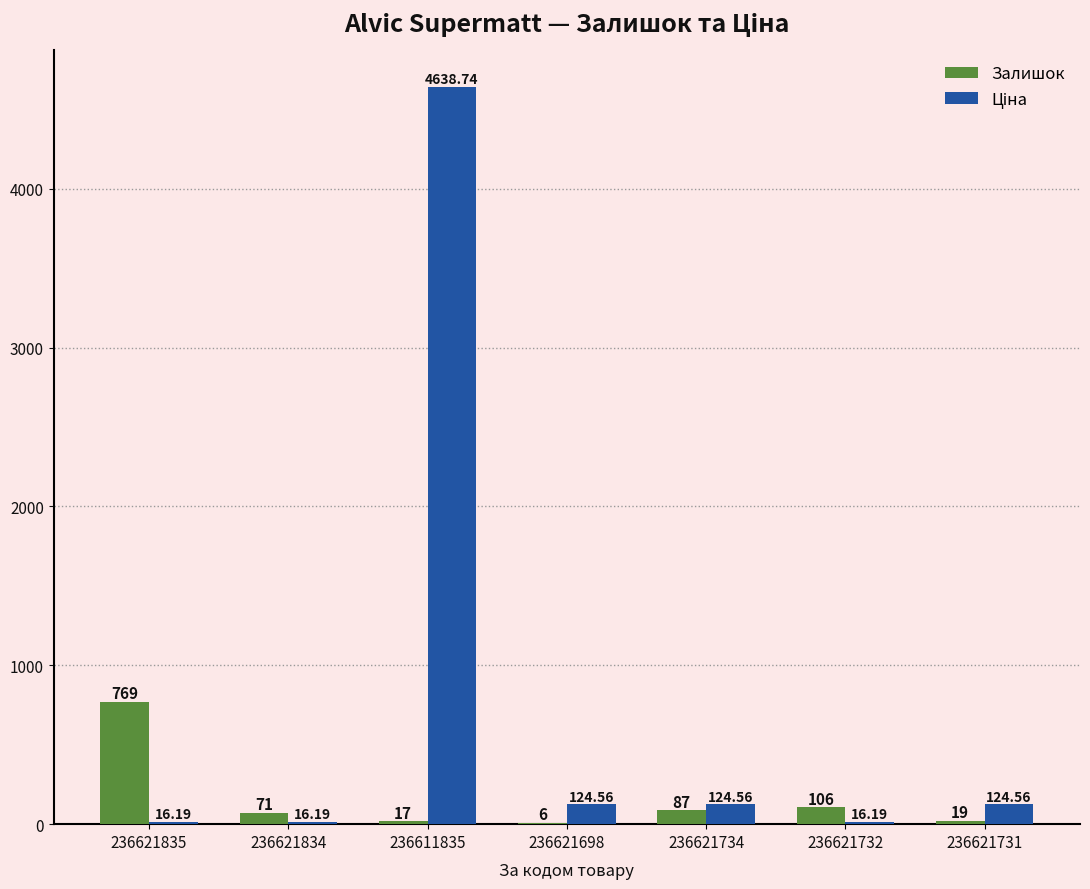

Does the chart contain stacked bars?

No